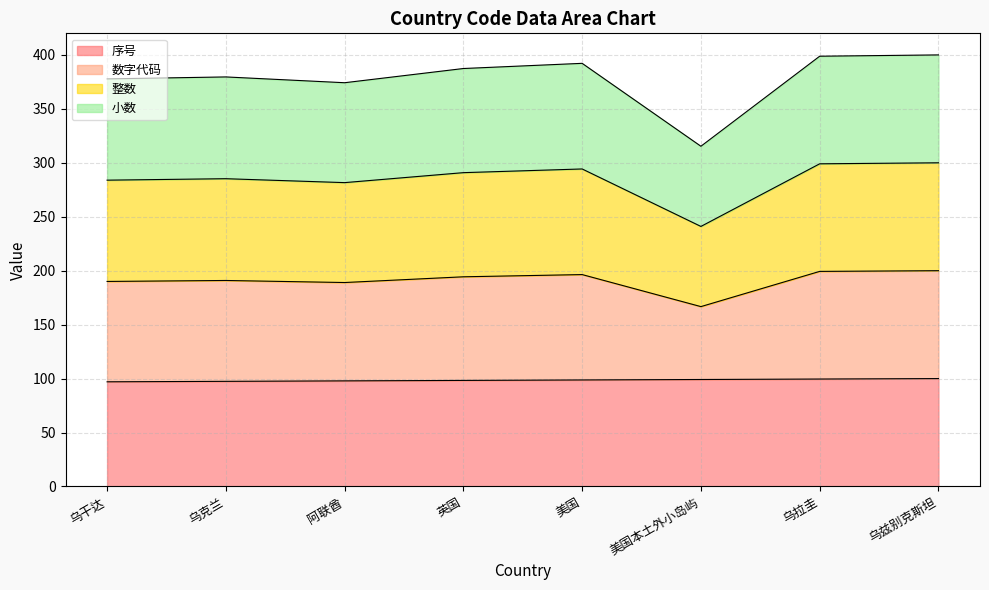

Rank the categories by 整数 value from lowest to highest.

美国本土外小岛屿, 阿联酋, 乌干达, 乌克兰, 英国, 美国, 乌拉圭, 乌兹别克斯坦